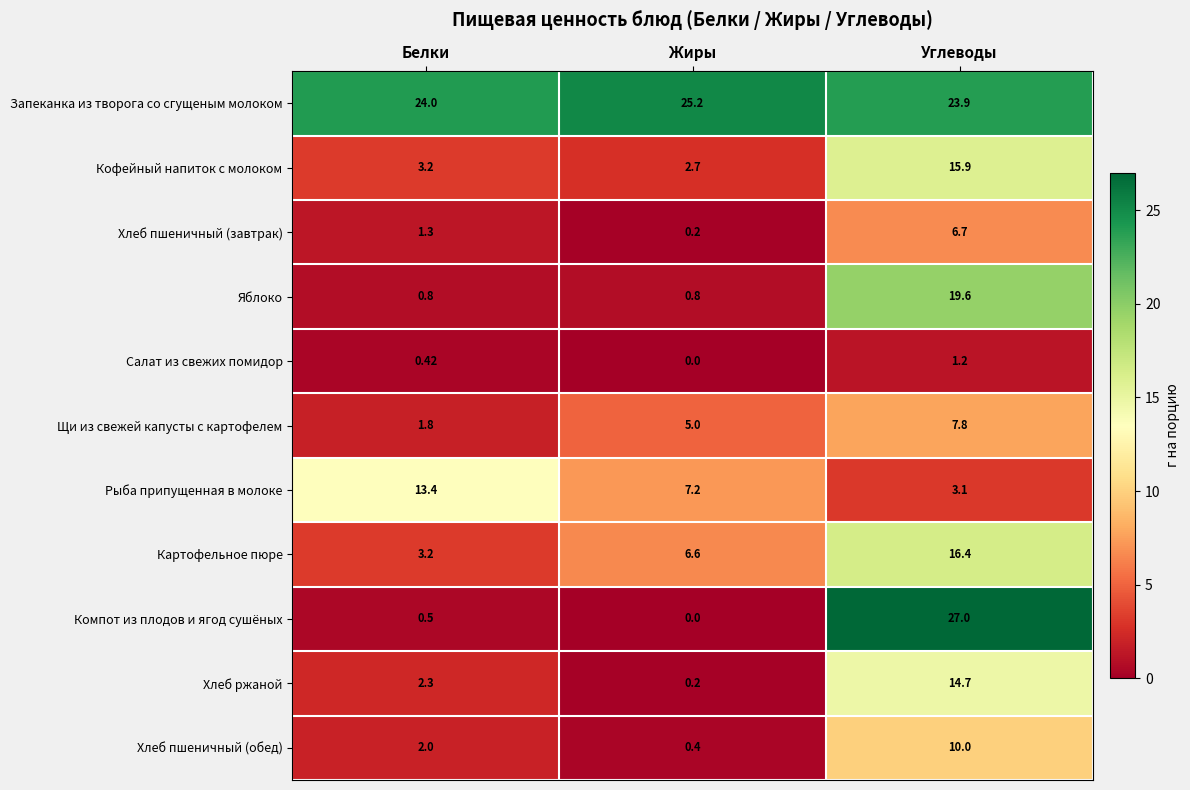

At which label is Рыба припущенная в молоке closest to 8?

Жиры